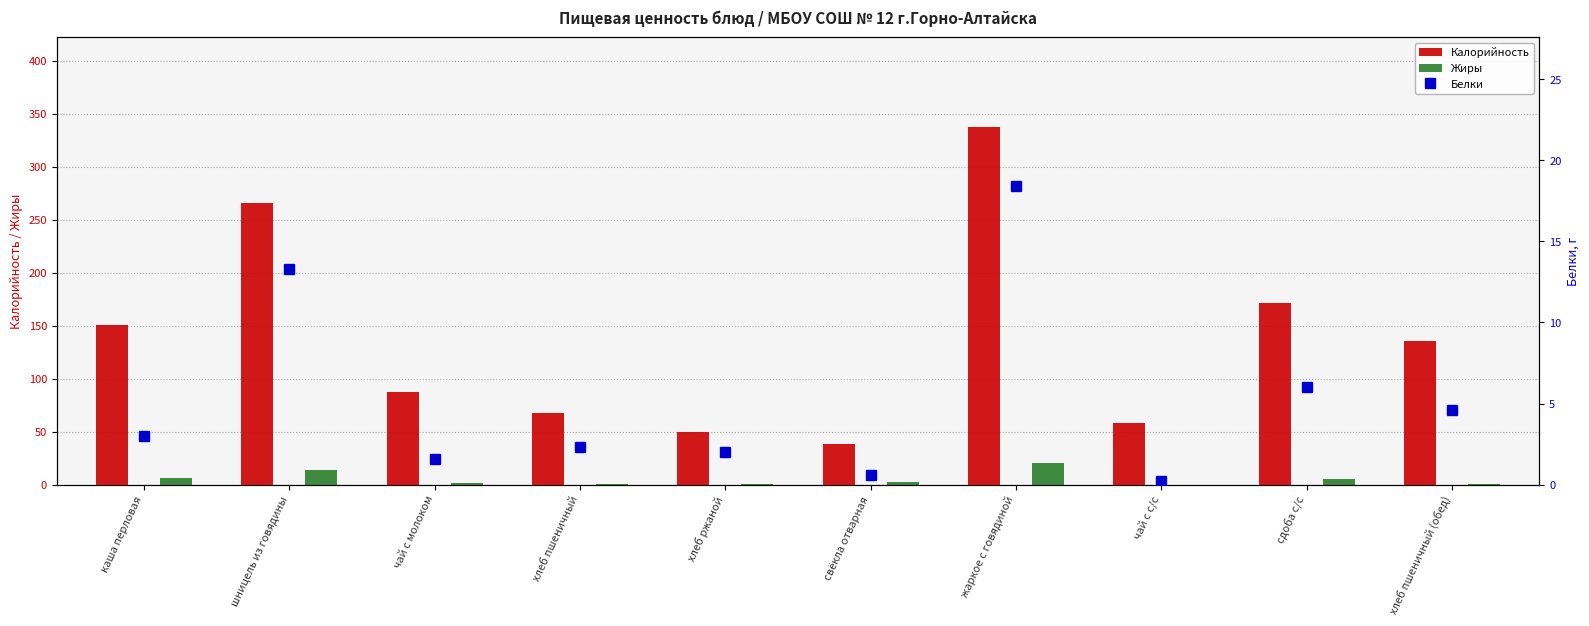

Which has a higher value, жаркое с говядиной or чай с молоком?

жаркое с говядиной